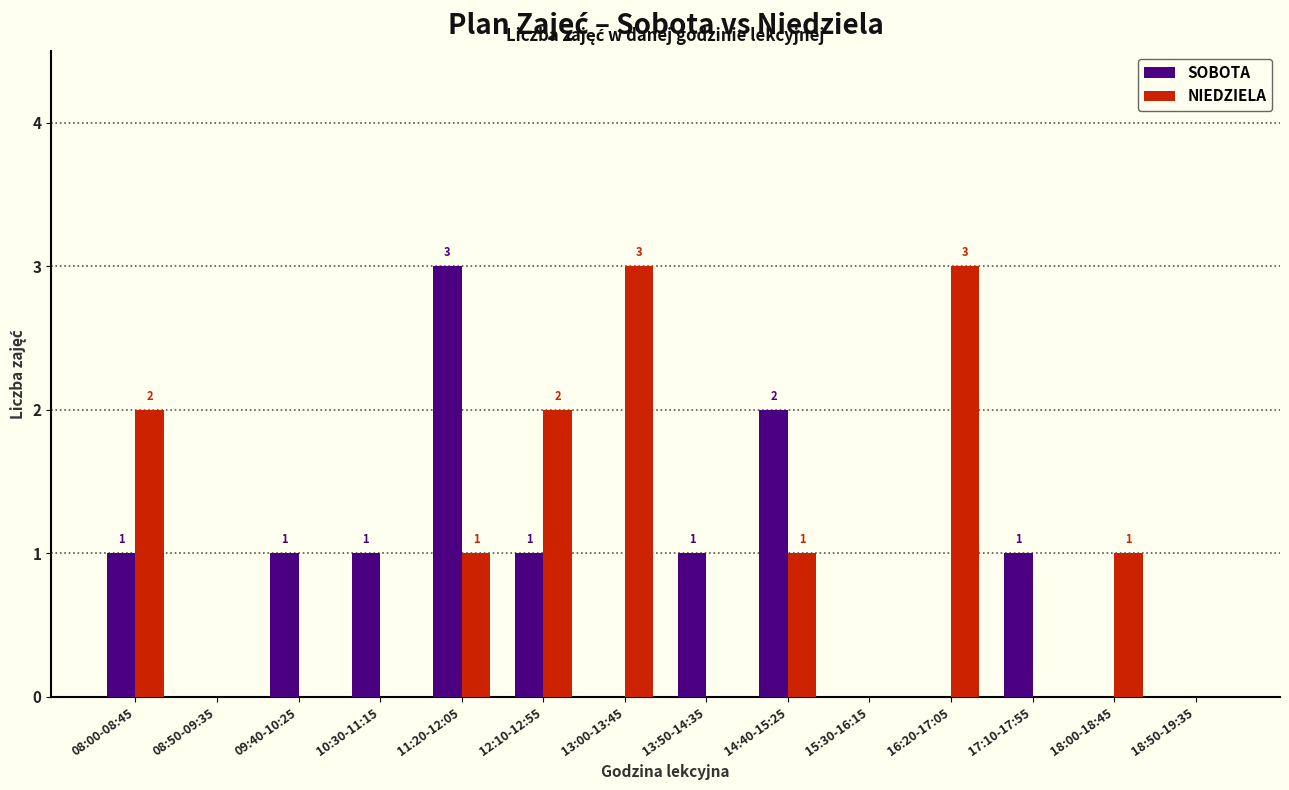

Where does the NIEDZIELA series first go above 1?

08:00-08:45